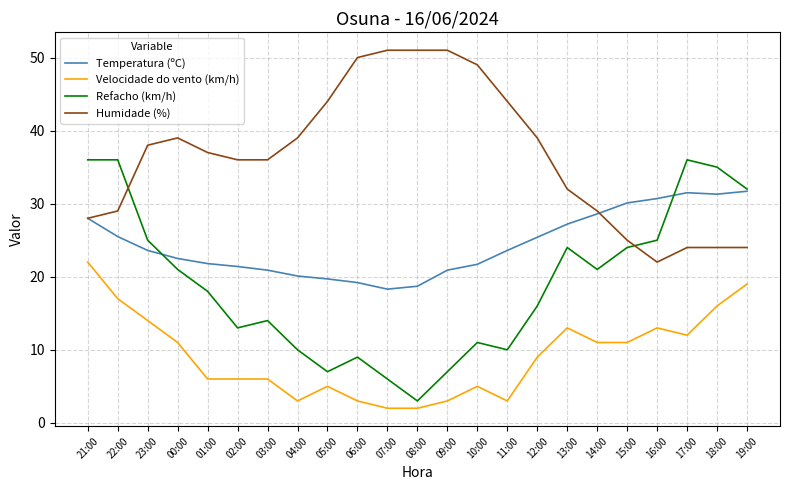

Rank the series at 07:00 from highest to lowest value.

Humidade (%), Temperatura (ºC), Refacho (km/h), Velocidade do vento (km/h)